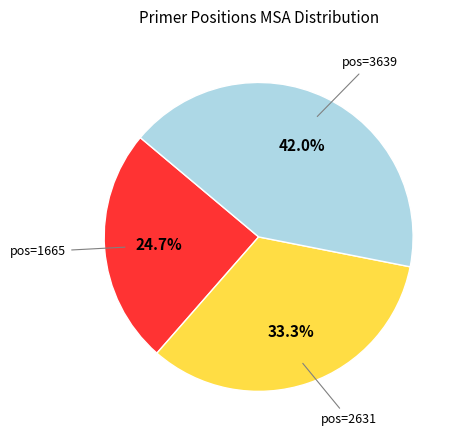

To the nearest percent, what is the average slice percentage?

33%